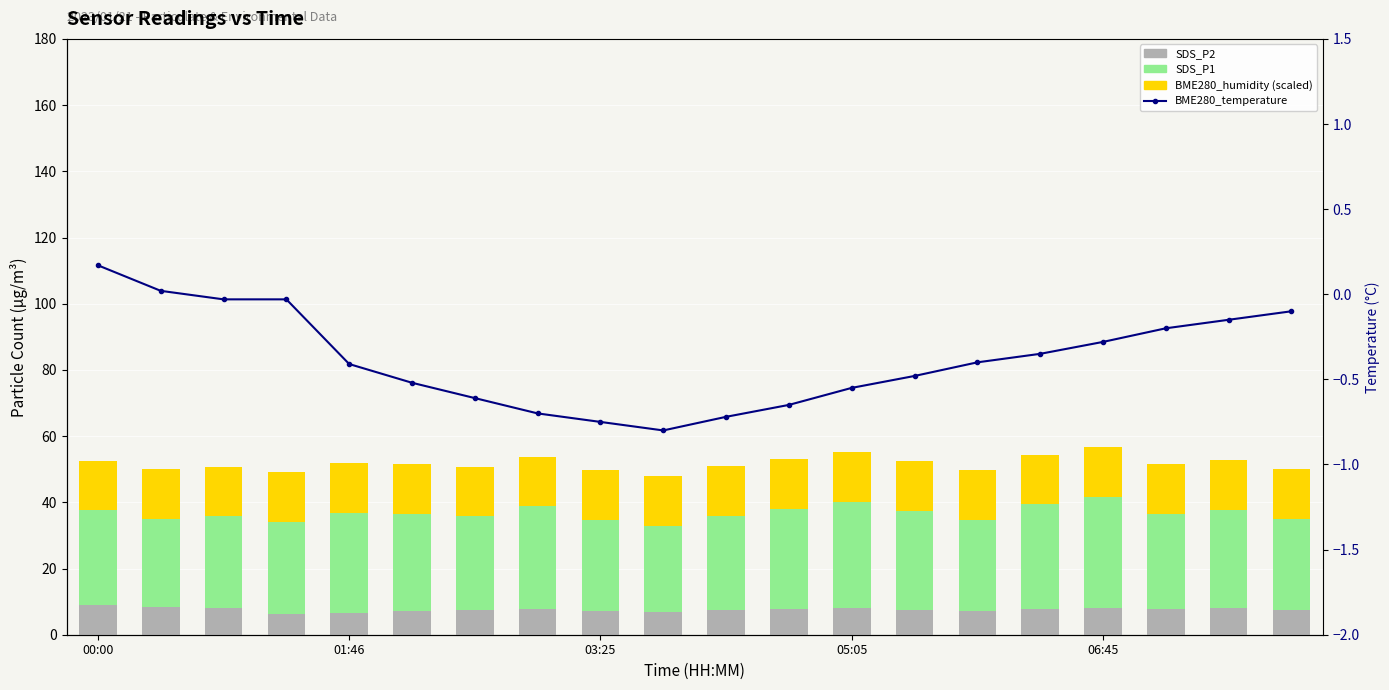

What is the sum of the BME280_humidity (scaled) values at 17 and 19?

30.0